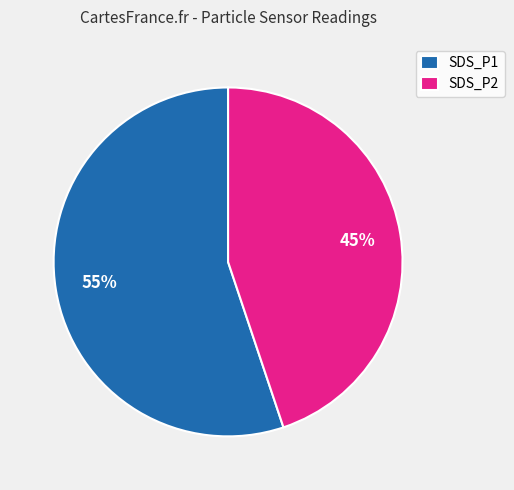

Does any single category account for the majority?

Yes